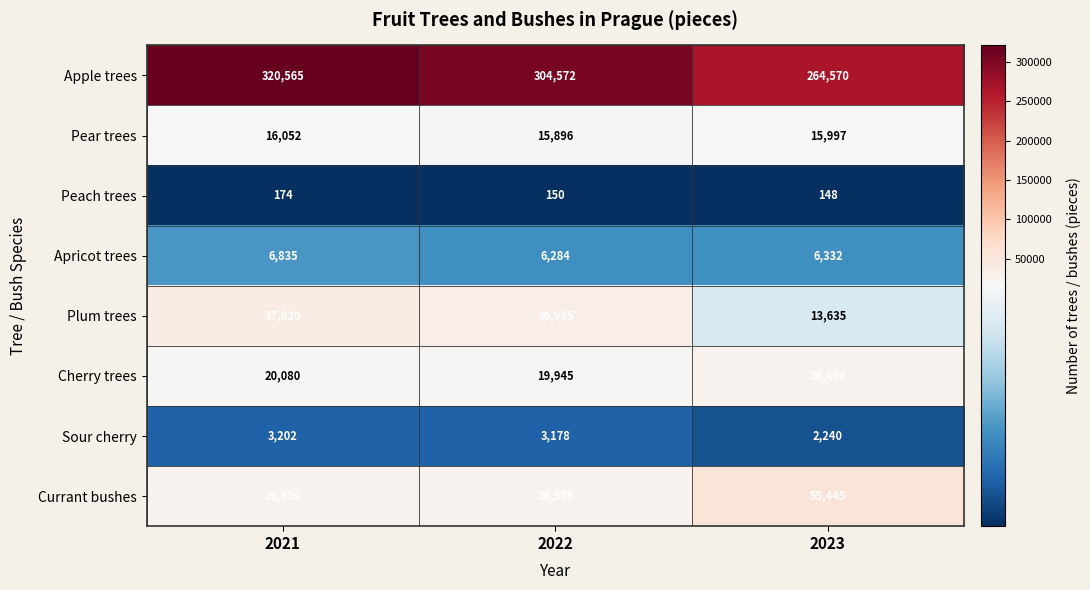

What is the sum of the Currant bushes values at 2022 and 2021?

53399